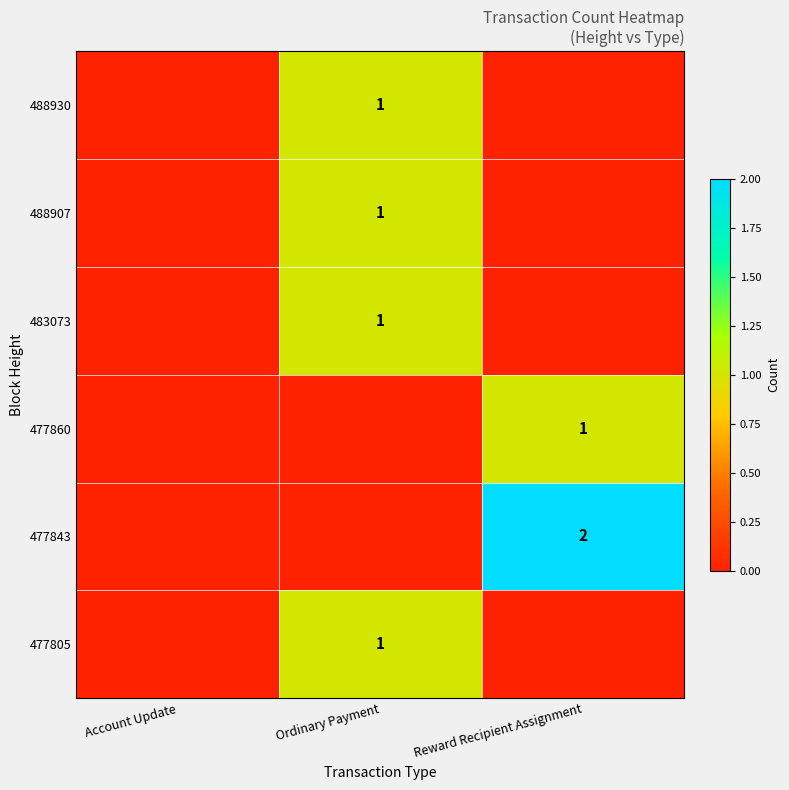

Is it true that 483073 equals 0 at Ordinary Payment?

False